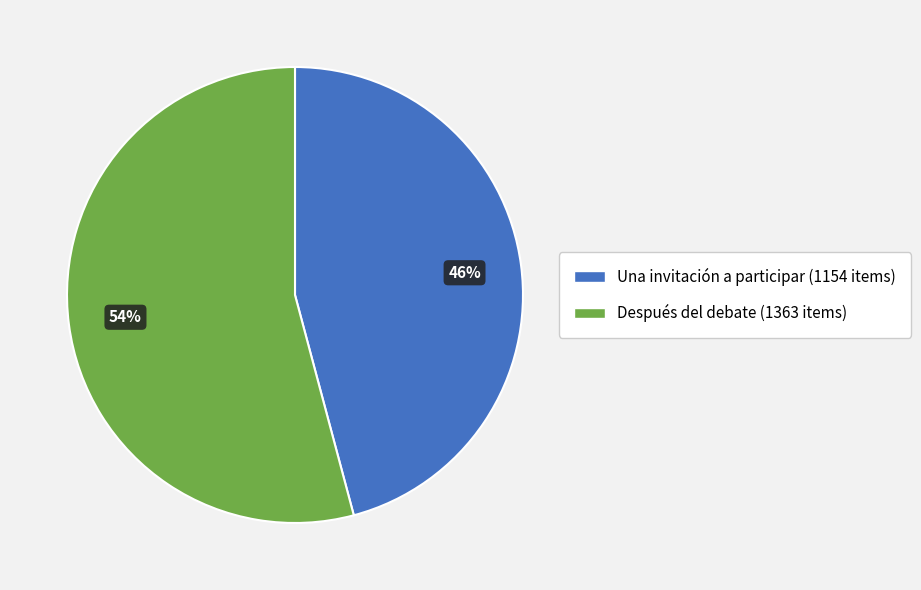

What is the ratio of the value at Después del debate to the value at Una invitación a participar?

1.2